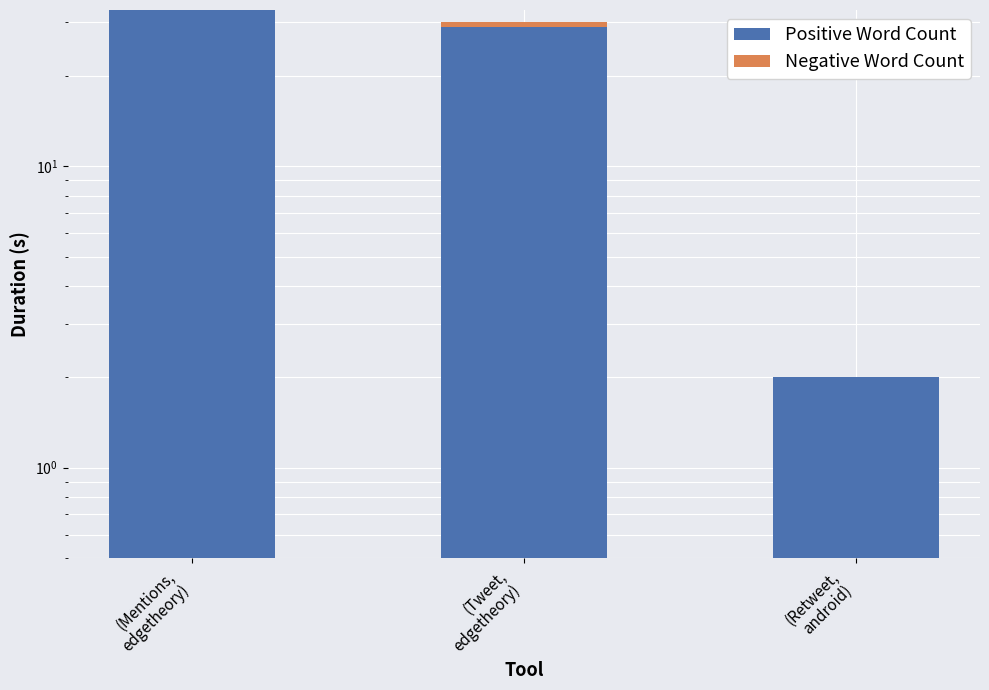

What position from the right is (Mentions,
edgetheory)?

3